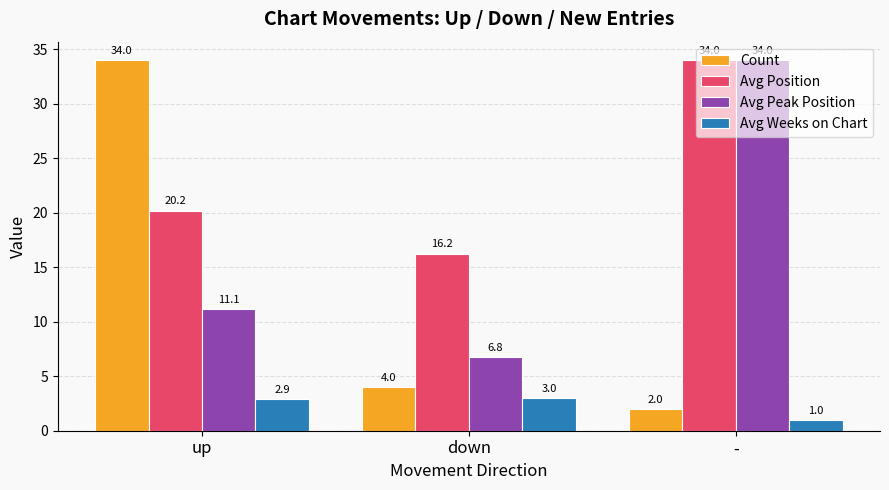

Which series changed the most between up and -?

Count